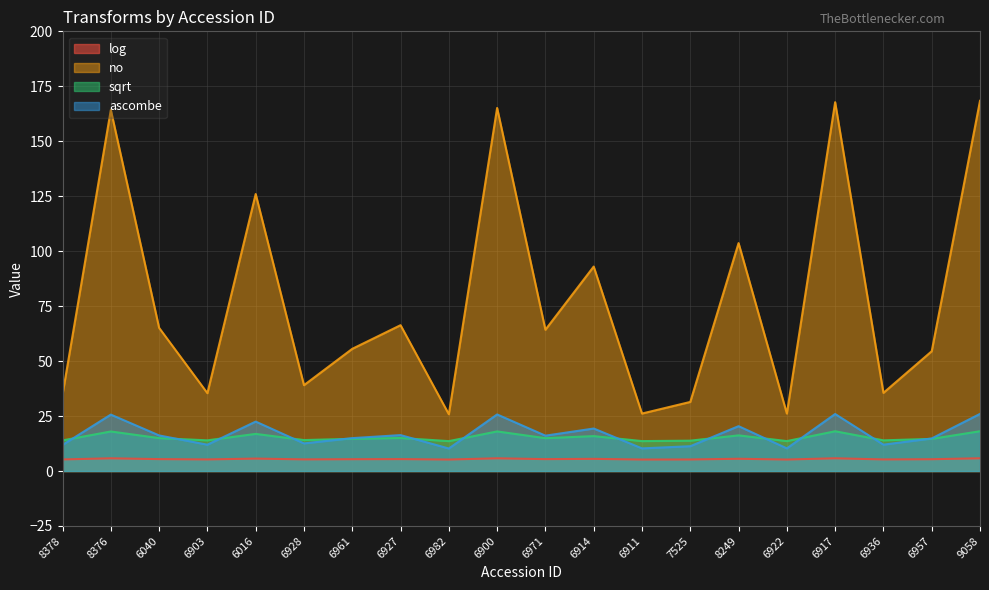

Which category has the highest value across all series?

9058